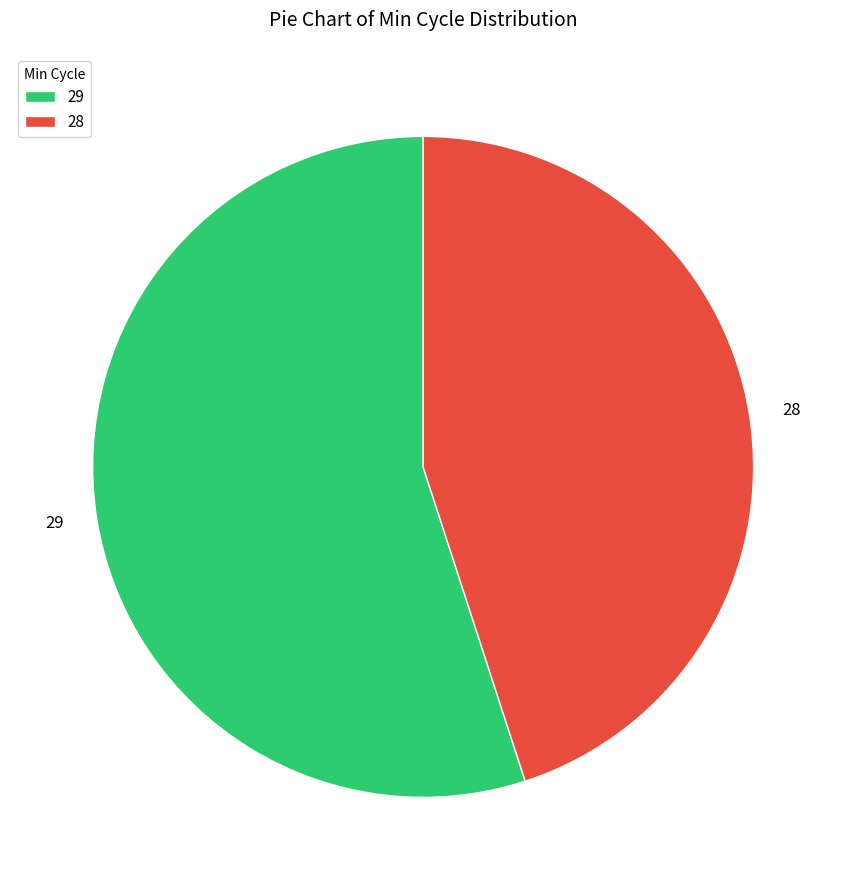

Is 28 the majority of the pie?

No